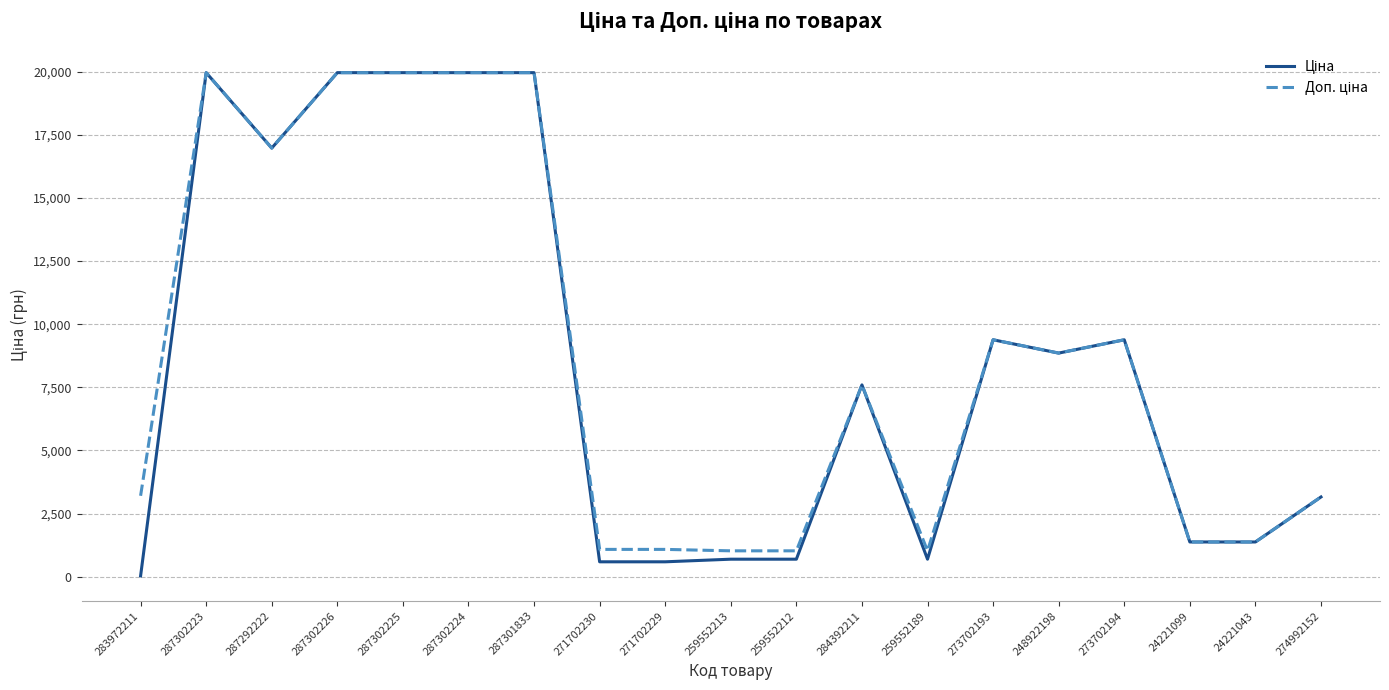

What is the greatest value displayed?

19964.2